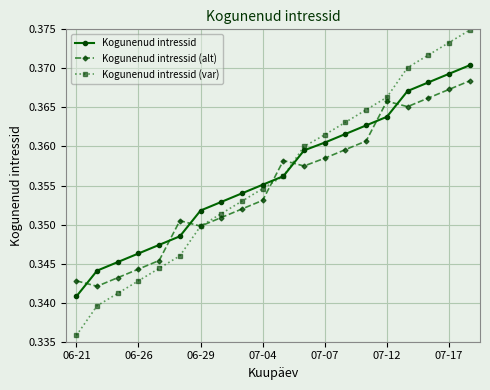

How many intersections are there between Kogunenud intressid (alt) and Kogunenud intressid?

7